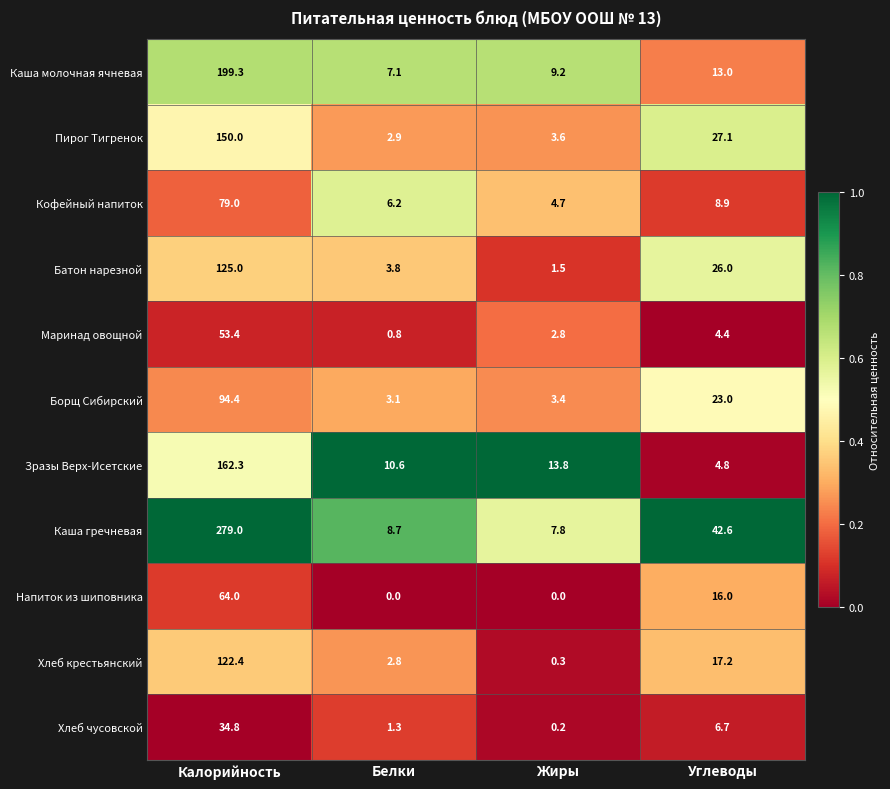

Rank the series at Белки from lowest to highest value.

Напиток из шиповника, Маринад овощной, Хлеб чусовской, Хлеб крестьянский, Пирог Тигренок, Борщ Сибирский, Батон нарезной, Кофейный напиток, Каша молочная ячневая, Каша гречневая, Зразы Верх-Исетские